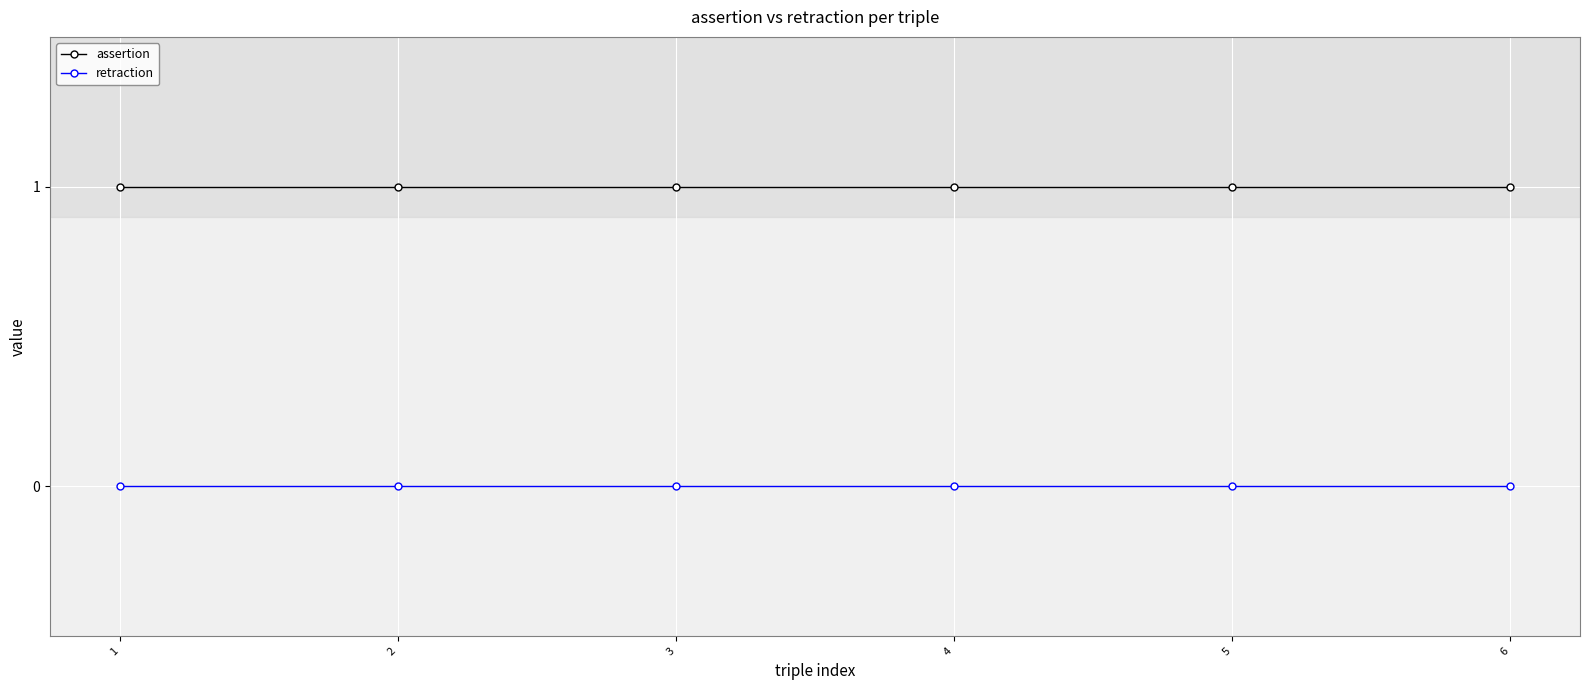

The value of assertion at 6 is 0. True or false?

False